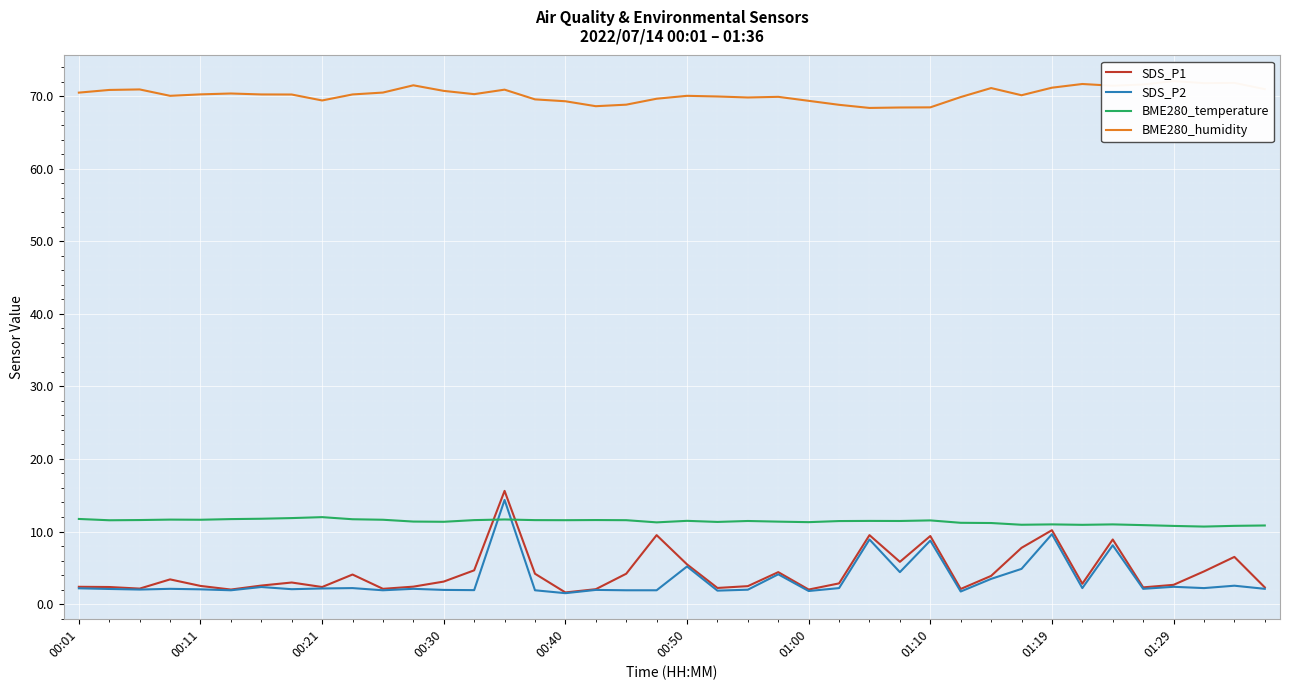

True or false: SDS_P2 and BME280_temperature cross at least once.

True